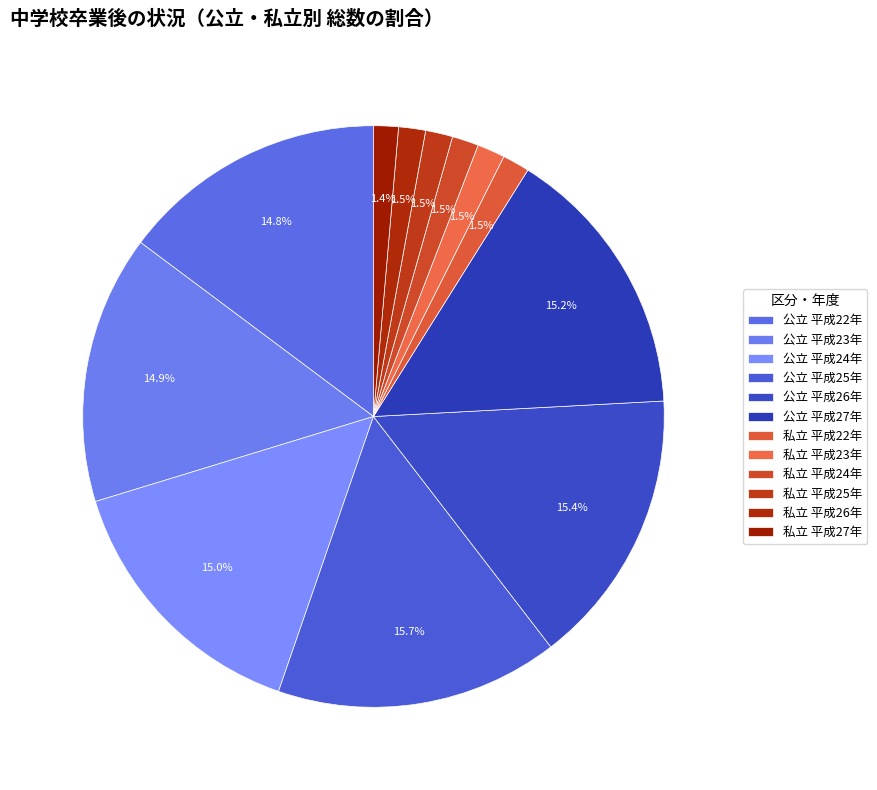

What is the largest slice in the pie chart?

平成25年